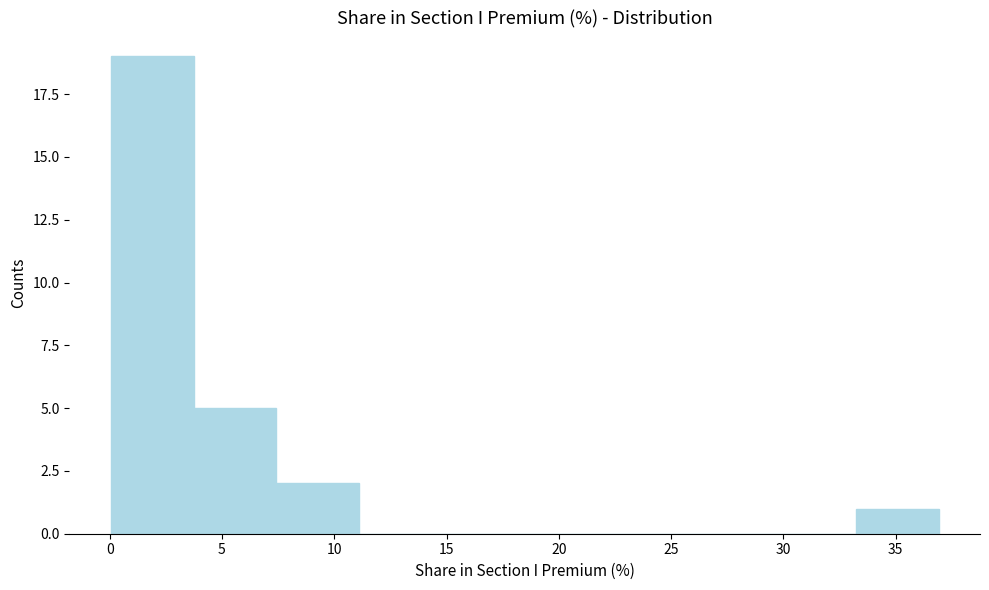

Which range on the x-axis has the tallest bar?

0.0 to 3.5